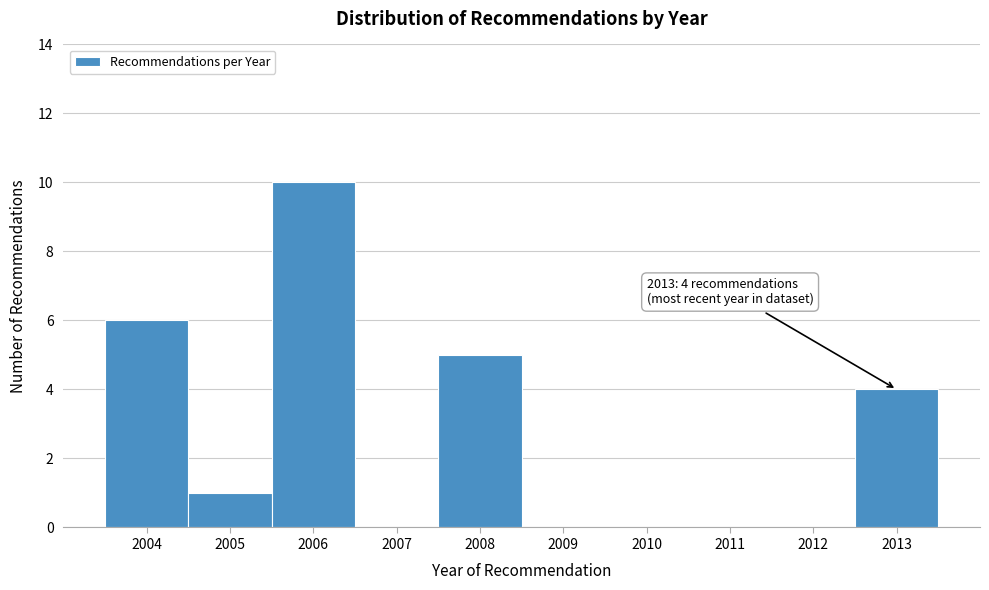

Reading left to right, extract all data points from this chart.

2004=6	2005=1	2006=10	2007=0	2008=5	2009=0	2010=0	2011=0	2012=0	2013=4